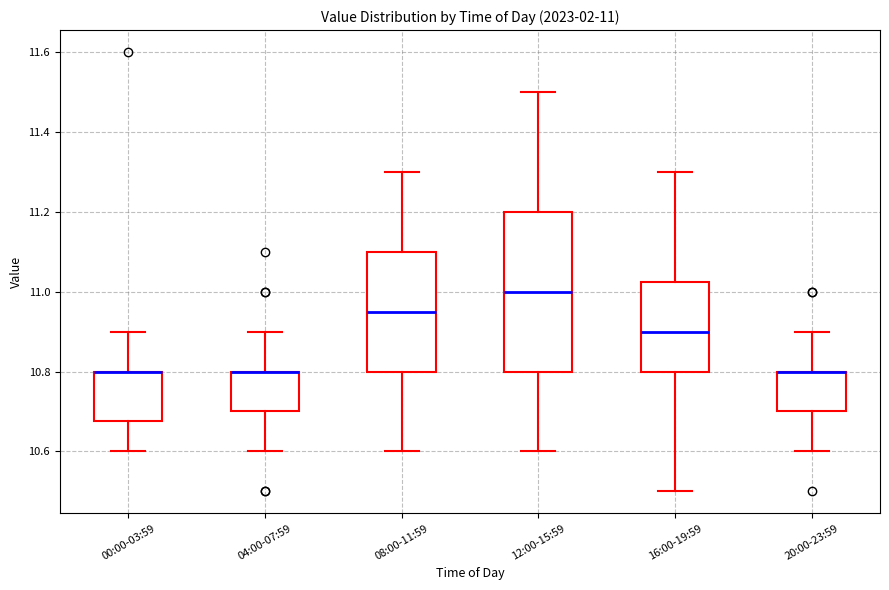

Which box is the tallest, from its lower edge to its upper edge?

12:00-15:59